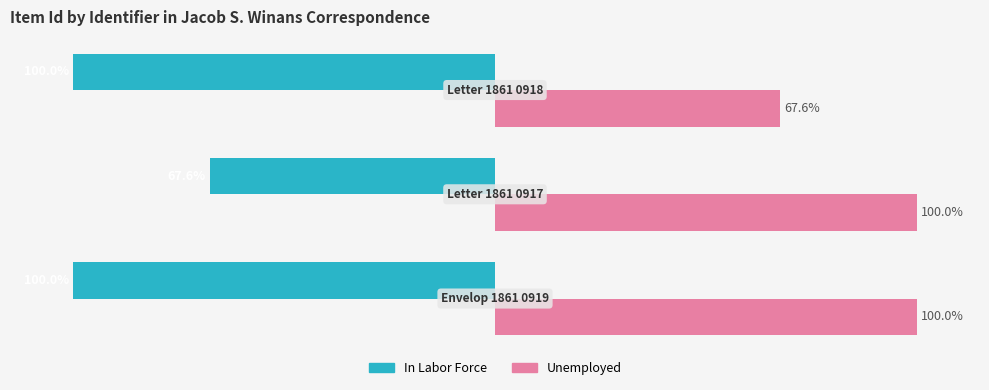

Which series has the largest total across all categories?

Unemployed